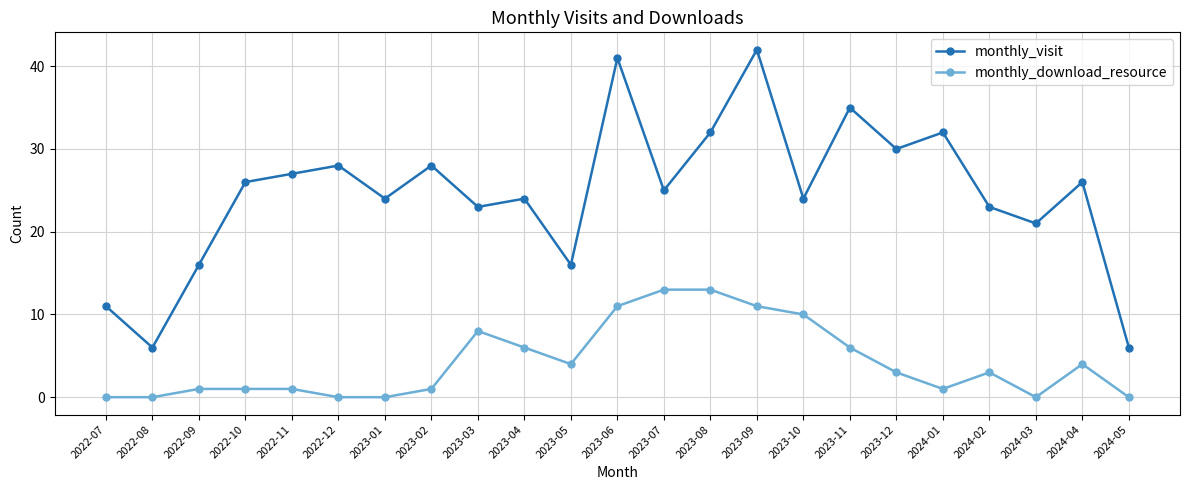

What is the label of the 7th point from the right?

2023-11